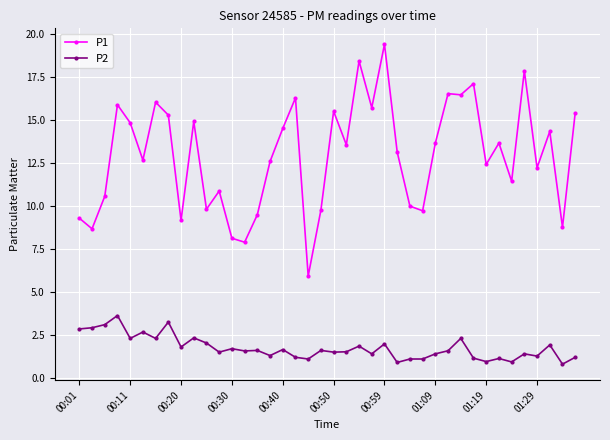

At how many categories does at least one series exceed 7?

39